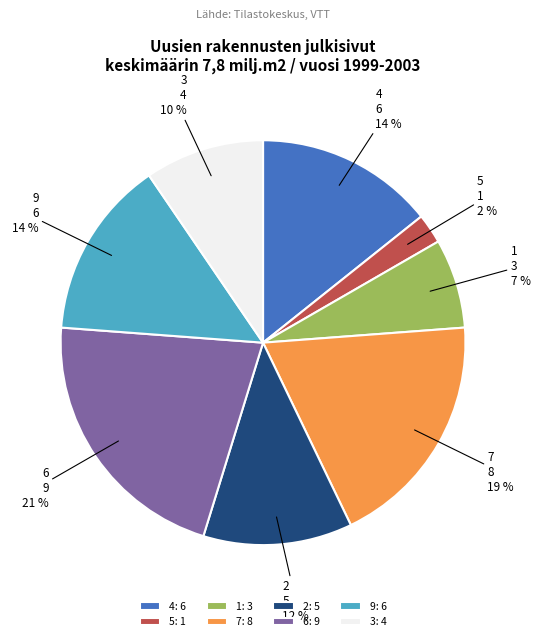

How many segments does this pie chart have?

8